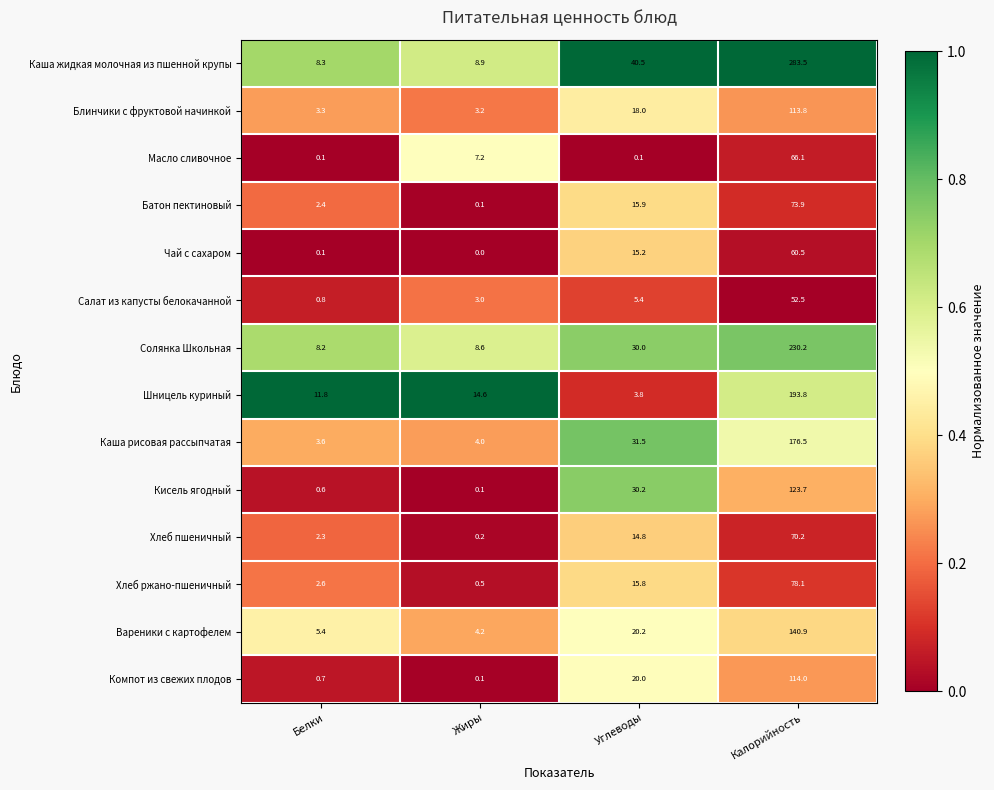

List the labels in order of Вареники с картофелем value, smallest first.

Жиры, Белки, Углеводы, Калорийность